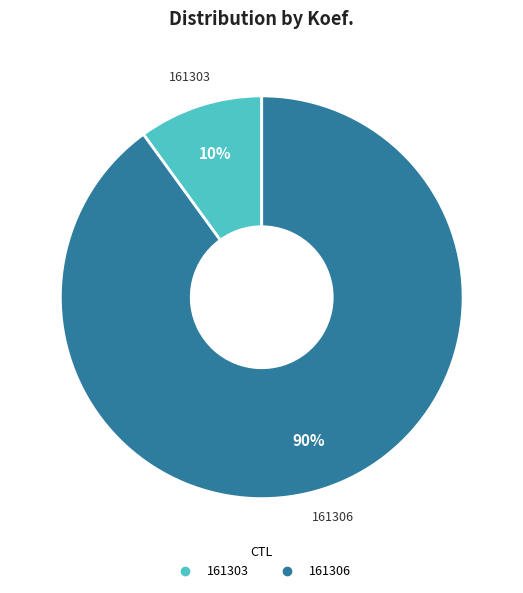

Is the sum of 161303 and 161306 greater than half?

Yes